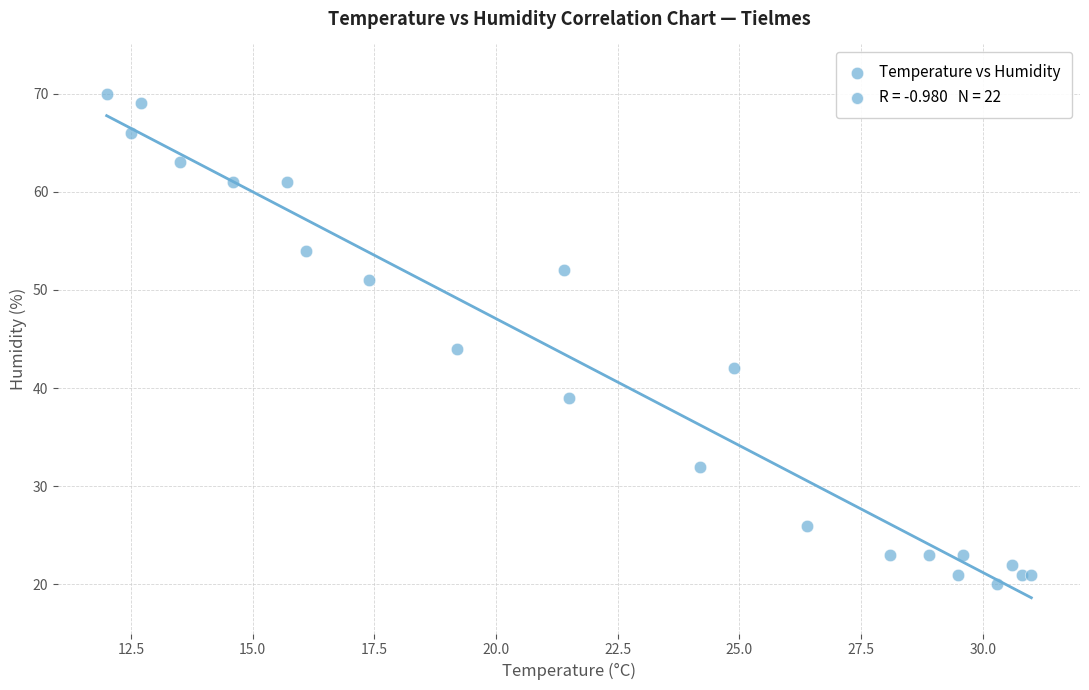

What Y value in the scatter plot is closest to 45?

44